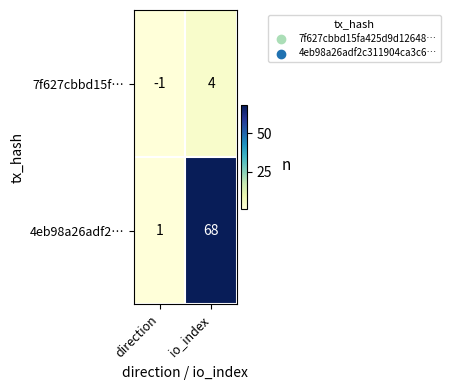

At which label does 4eb98a26adf2… reach its minimum?

direction